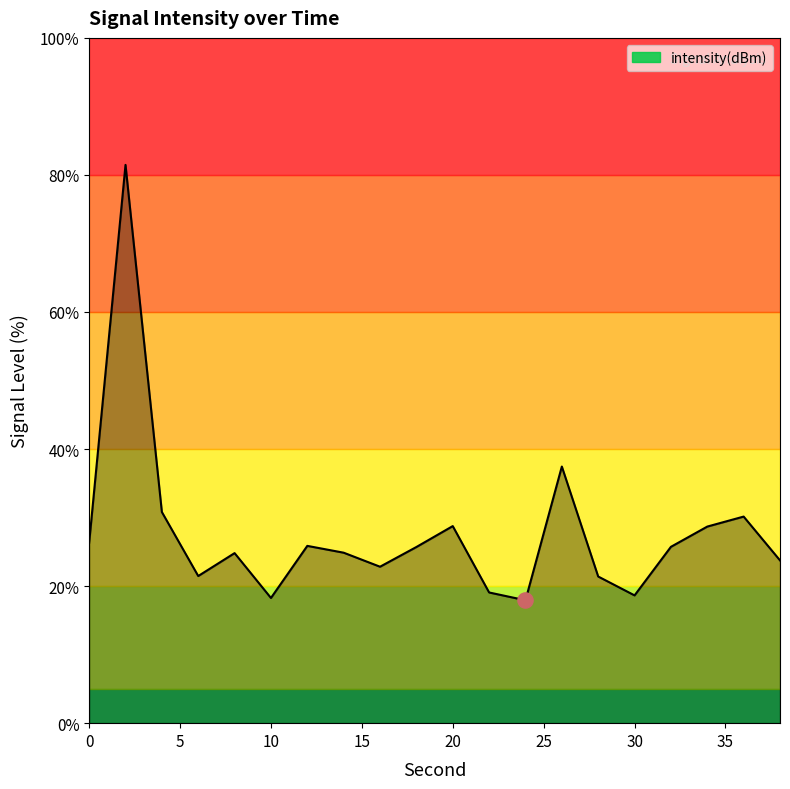

What is the difference between the maximum and minimum values?

63.5